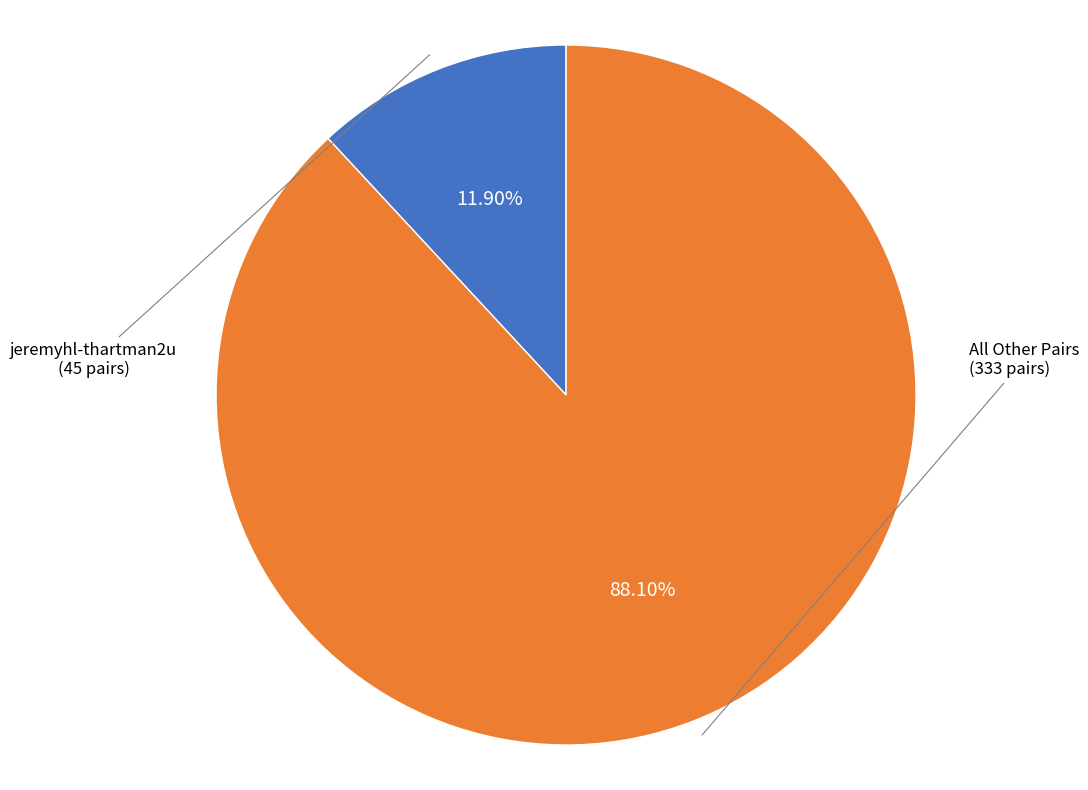

How many segments does this pie chart have?

2